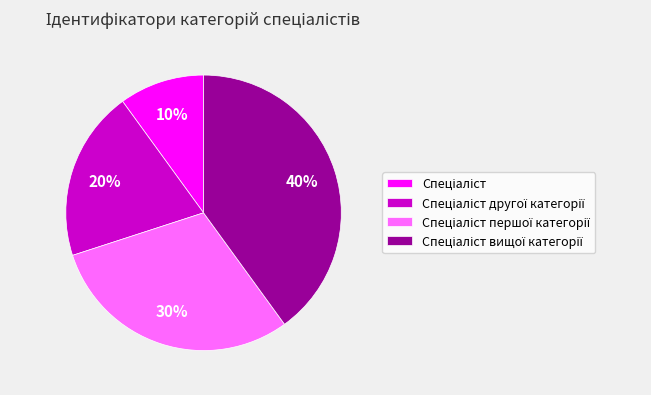

Is there any slice that represents more than half of the pie?

No